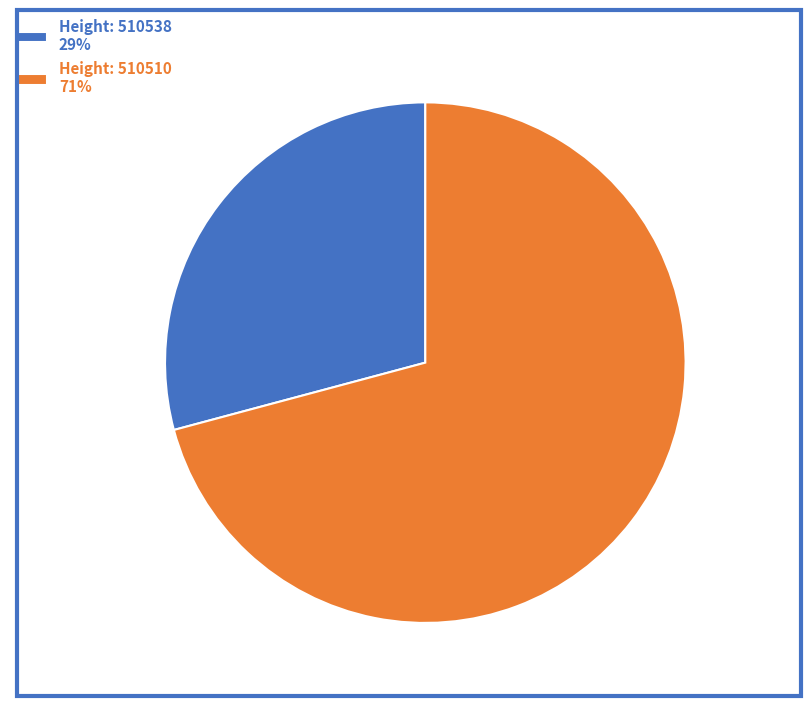

Combined, do Height: 510510 71% and Height: 510538 29% account for over 50%?

Yes